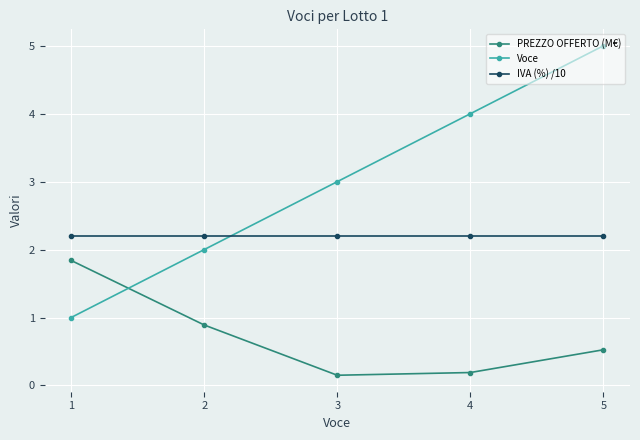

True or false: IVA (%) /10 has a value of 2.2 at 5.

True